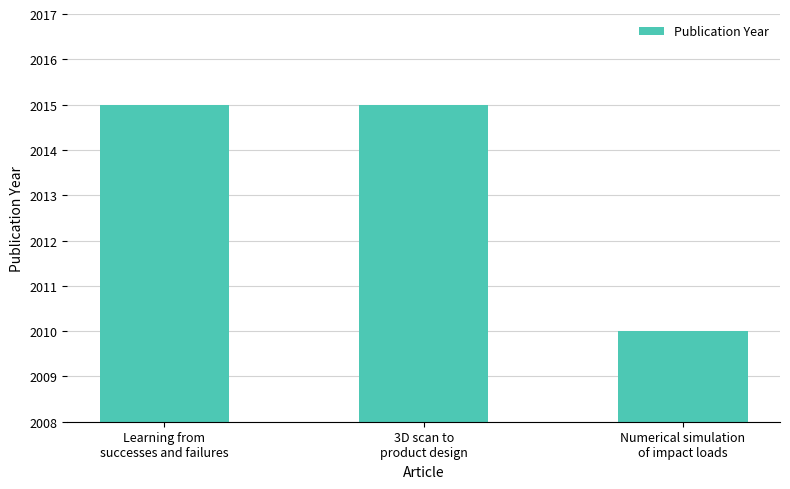

Reading left to right, what are all the values shown in this chart?

2015	2015	2010